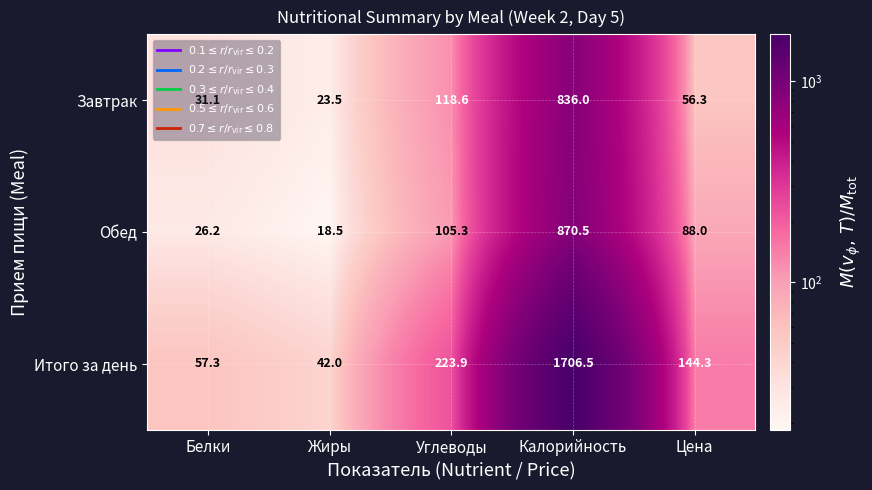

What is the average value of the Обед series?

221.7